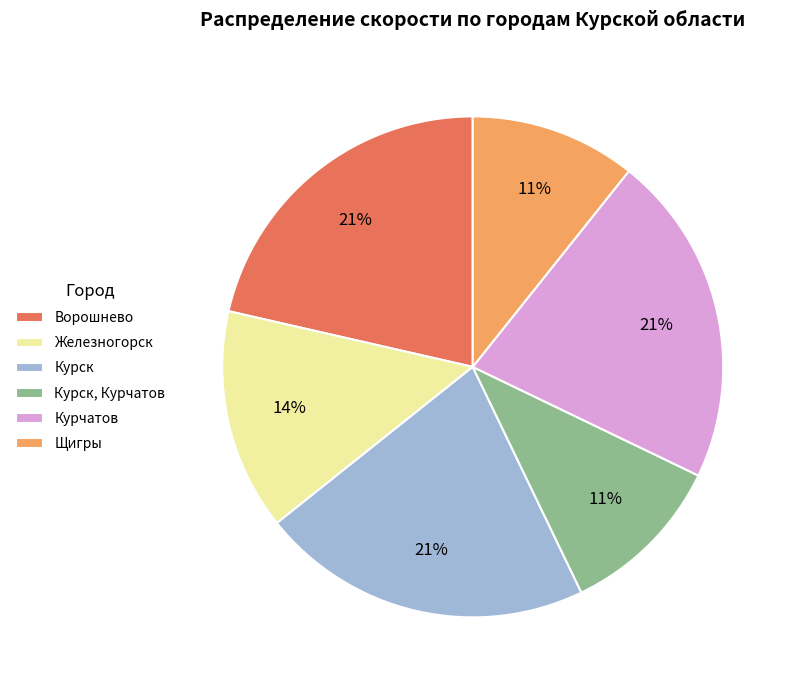

Does Щигры represent more than half of the total?

No